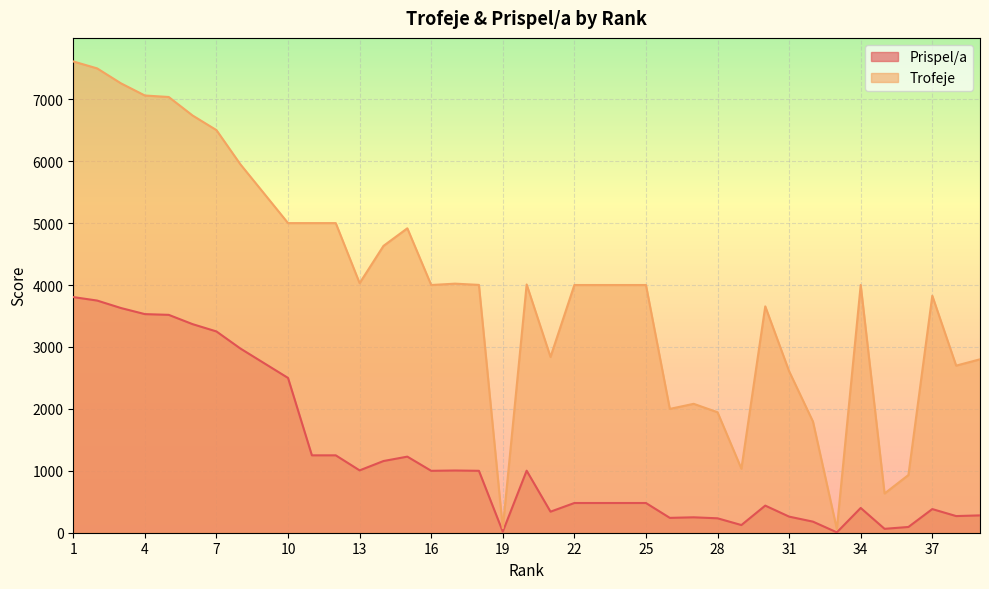

Which category has the highest value in the Trofeje series?

1